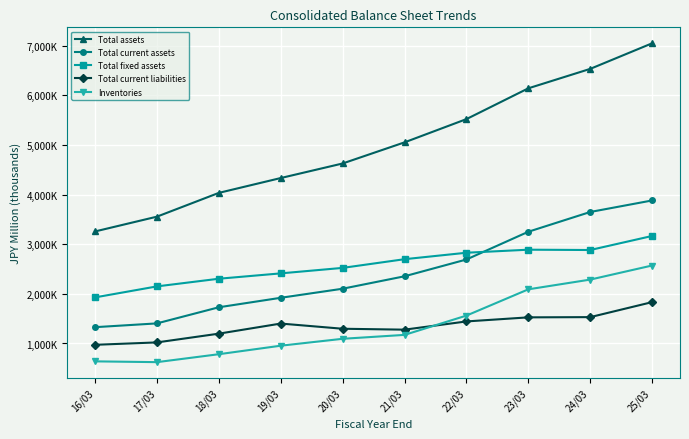

The value of Inventories at 24/03 is 2287764. True or false?

True